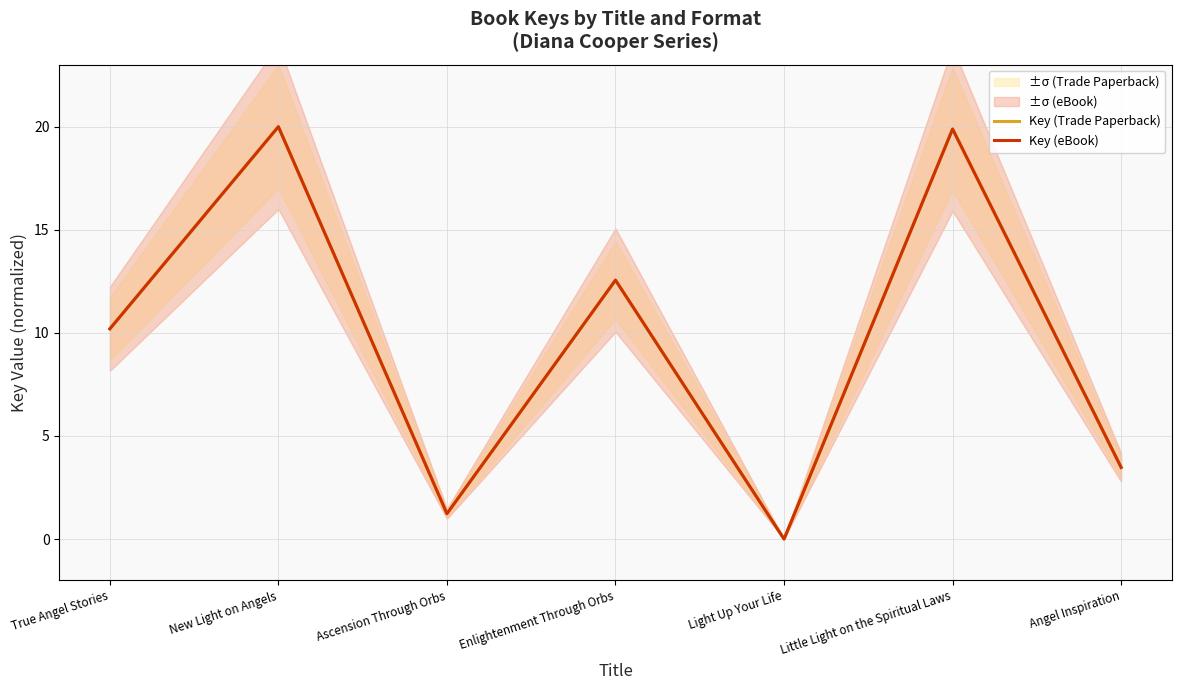

Which series changed the most between Light Up Your Life and Little Light on the Spiritual Laws?

Key (Trade Paperback)